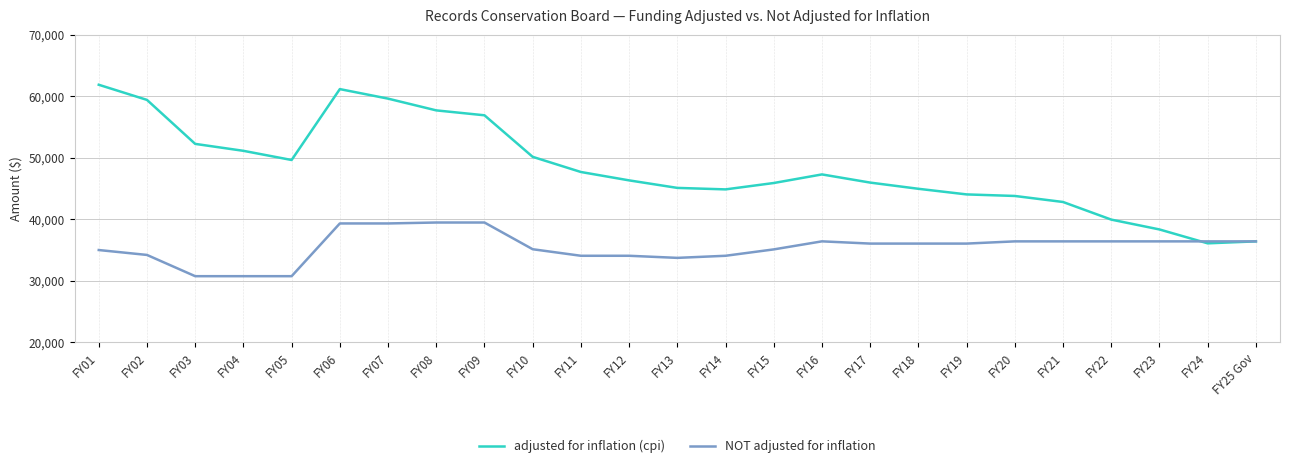

What is the total value across all series at FY21?

79189